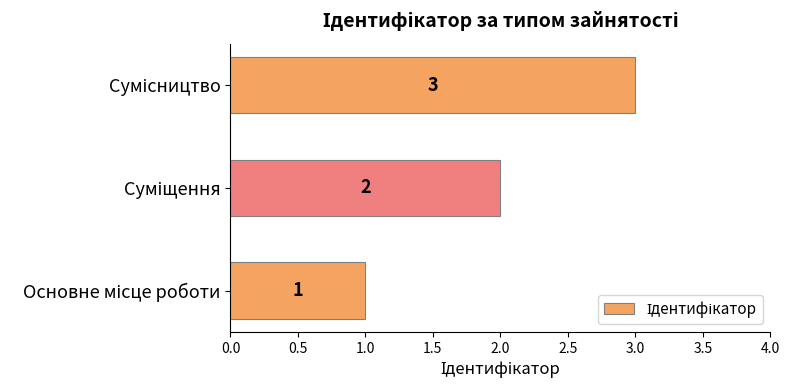

How many values are between 1 and 3?

3